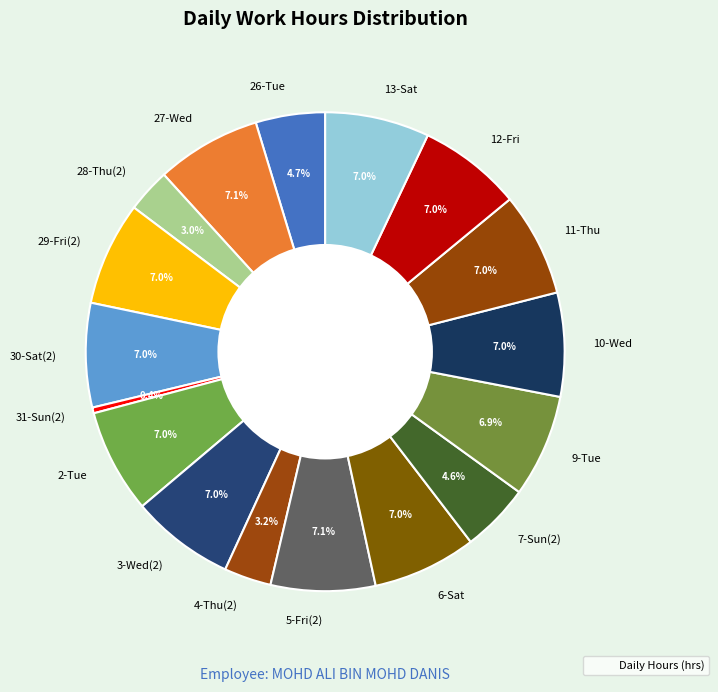

Does 26-Tue represent more than half of the total?

No